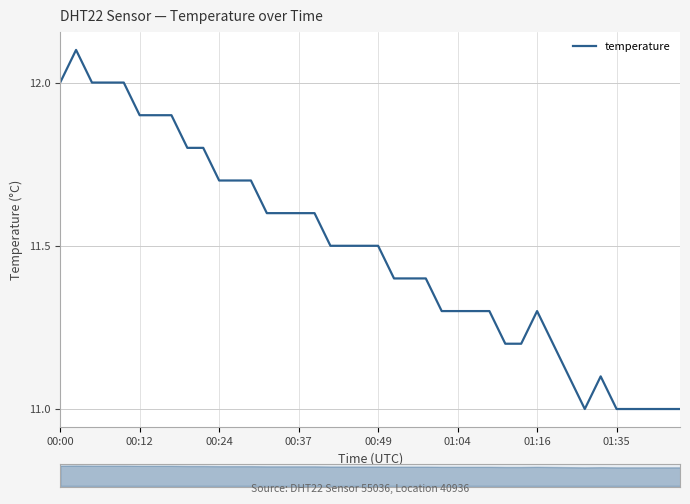

What is the average value?

11.5